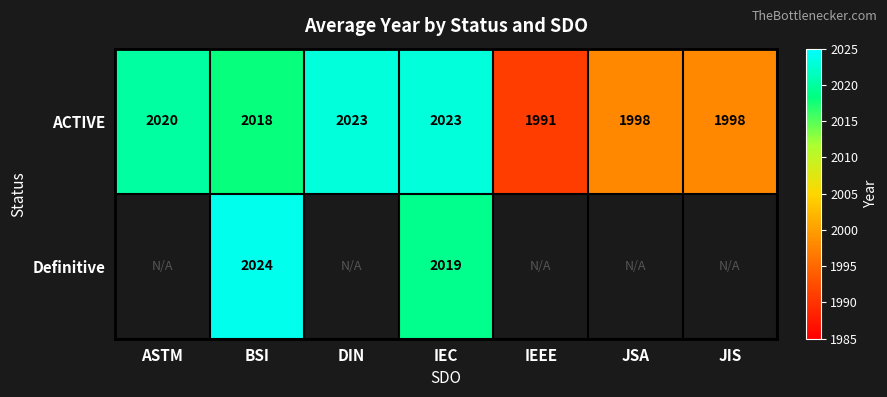

At IEC, list the series in order from smallest to largest.

Definitive, ACTIVE